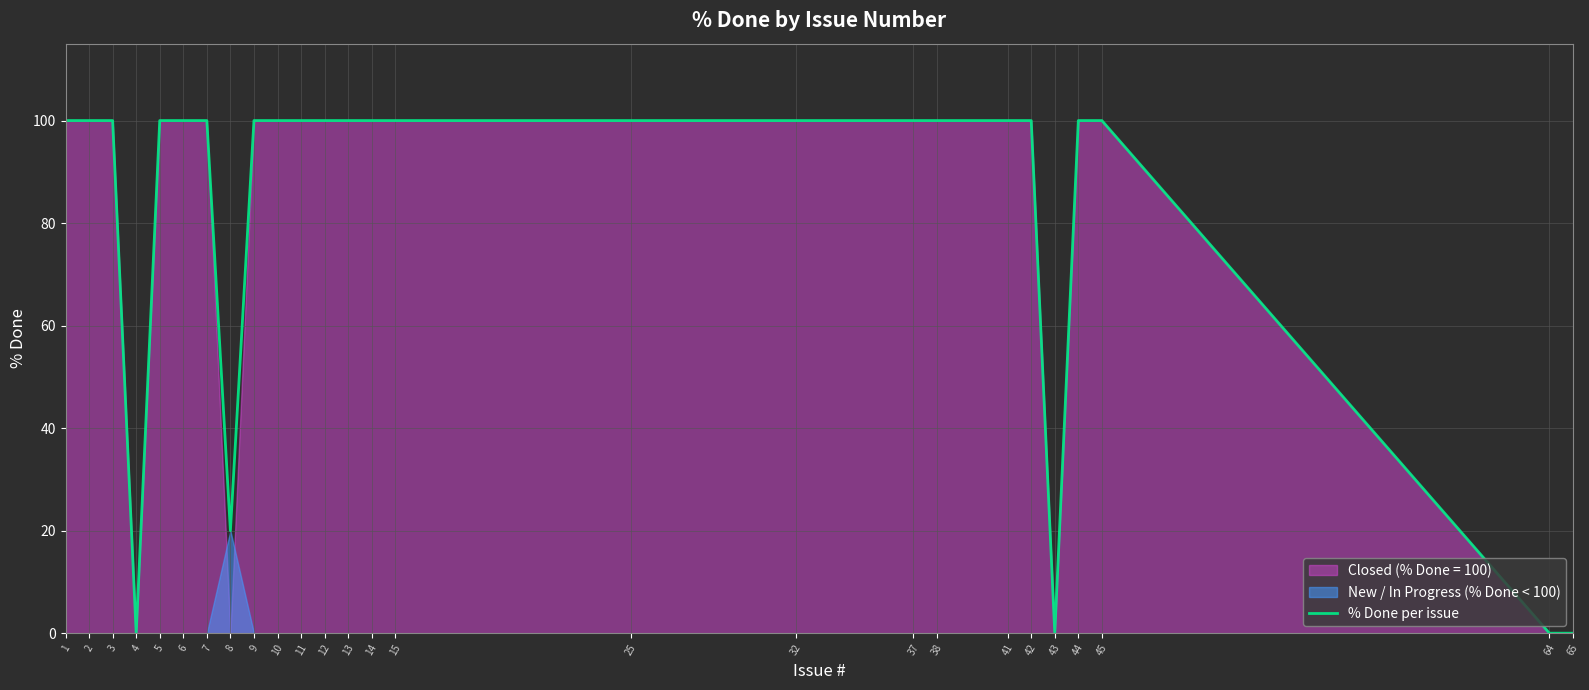

Between 45 and 14, which is larger?

45